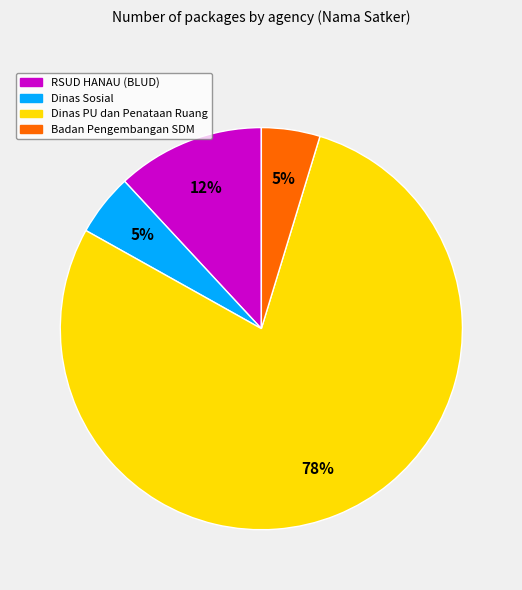

The Dinas PU dan Penataan Ruang slice represents 78% of the pie. True or false?

True